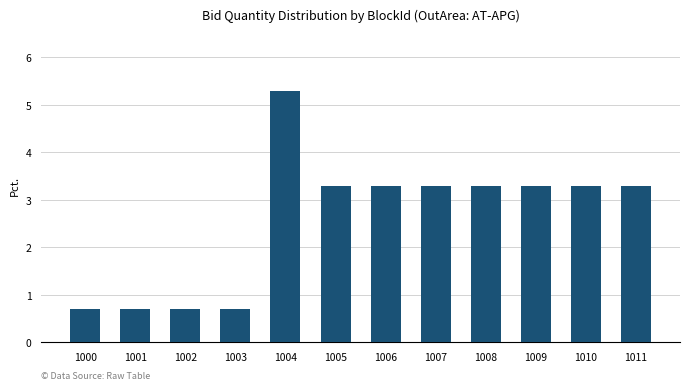

What is the average value?

2.6